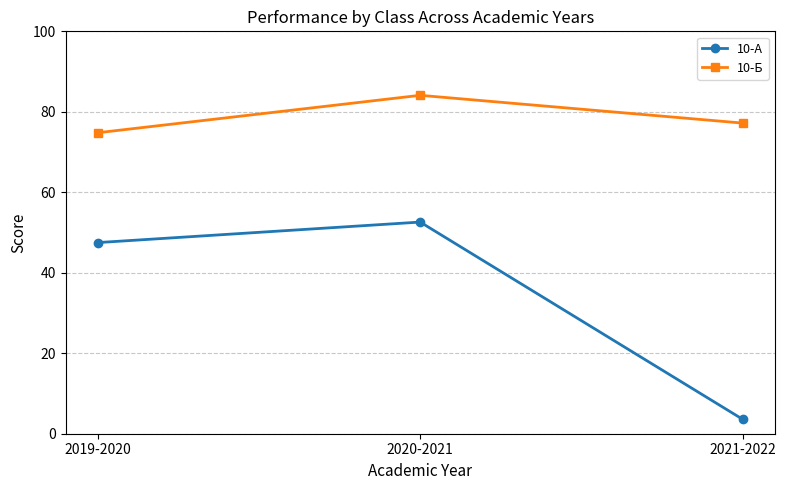

What is the greatest value displayed?

84.1